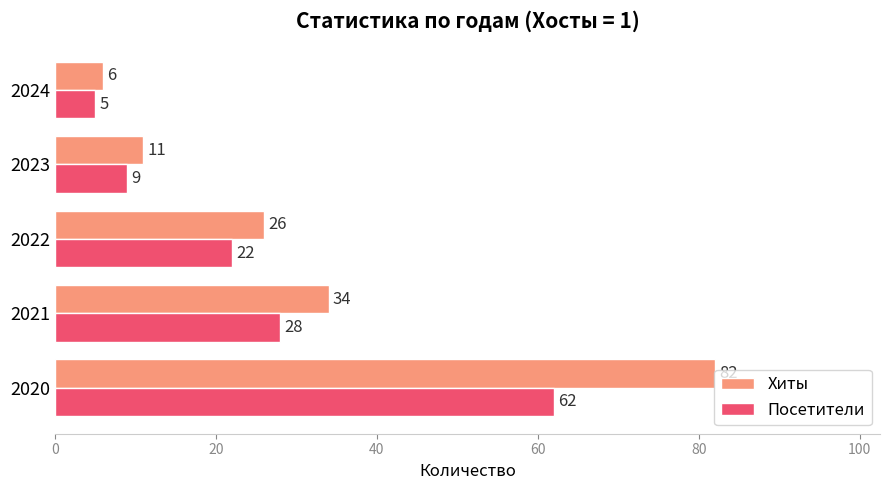

What is the approximate value of Хиты at 2023, to the nearest 10?

10